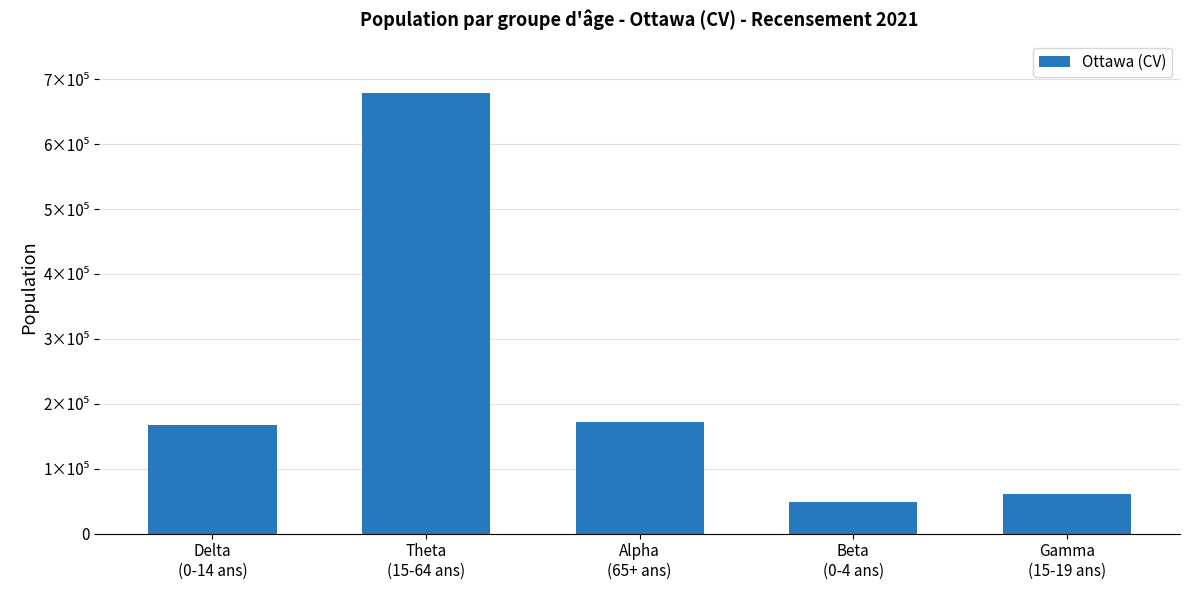

At which category does the chart reach its minimum across all series?

Beta
(0-4 ans)